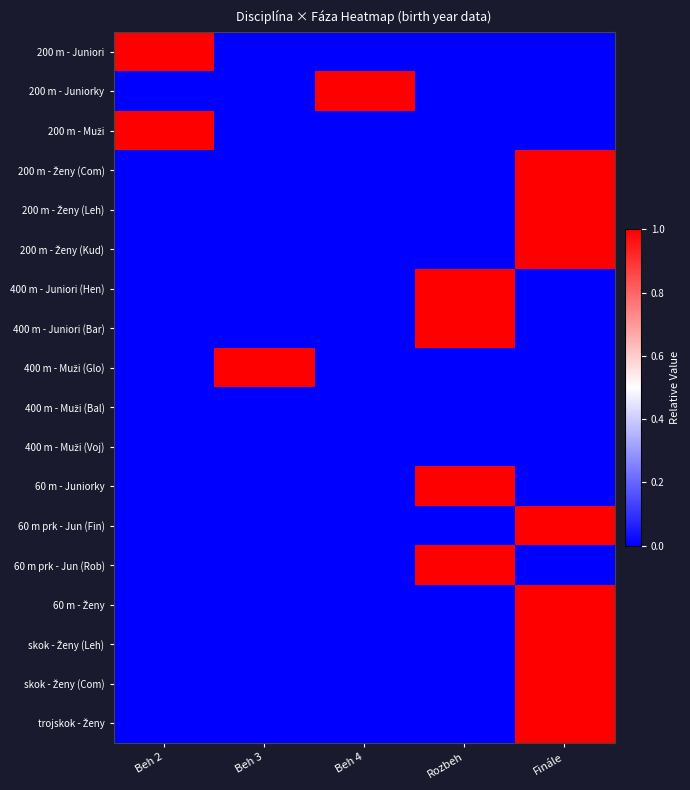

At how many categories does at least one series exceed 0?

5